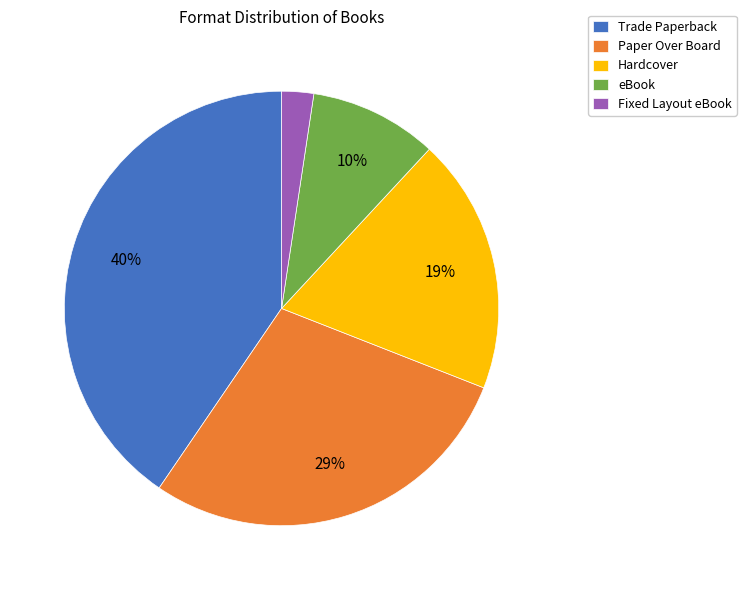

Which category has the smallest portion of the pie?

Fixed Layout eBook